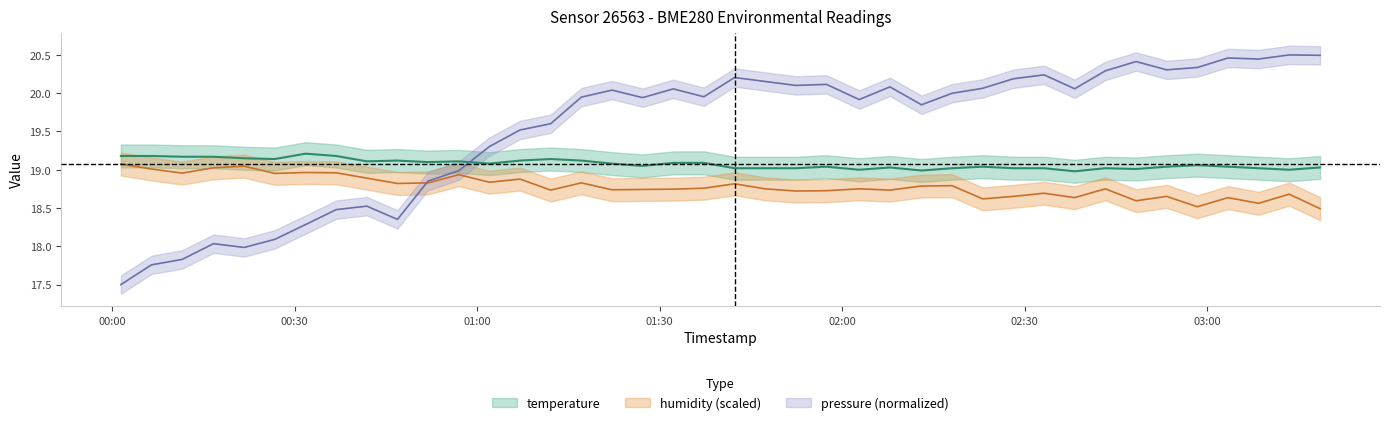

Reading left to right, what are all the values shown in this chart?

temperature: 19.2	19.2	19.2	19.2	19.1	19.1	19.2	19.2	19.1	19.1	19.1	19.1	19.1	19.1	19.1	19.1	19.1	19.1	19.1	19.1	19.0	19.0	19.0	19.0	19.0	19.0	19.0	19.0	19.0	19.0	19.0	19.0	19.0	19.0	19.0	19.1	19.0	19.0	19.0	19.0
humidity: 19.1	19.0	19.0	19.0	19.0	19.0	19.0	19.0	18.9	18.8	18.8	18.9	18.8	18.9	18.7	18.8	18.7	18.7	18.7	18.8	18.8	18.8	18.7	18.7	18.8	18.7	18.8	18.8	18.6	18.7	18.7	18.6	18.8	18.6	18.7	18.5	18.6	18.6	18.7	18.5
pressure_norm: 17.5	17.8	17.8	18.0	18.0	18.1	18.3	18.5	18.5	18.4	18.9	19.0	19.3	19.5	19.6	19.9	20.0	19.9	20.1	20.0	20.2	20.2	20.1	20.1	19.9	20.1	19.8	20.0	20.1	20.2	20.2	20.1	20.3	20.4	20.3	20.3	20.5	20.4	20.5	20.5